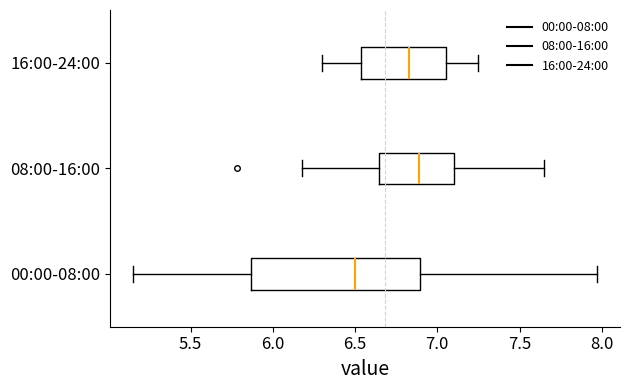

Reading bottom to top, read every box against the x-axis: the position of its median line, the range the box covers, and the ends of its whiskers. The values are not printed on the chart, so give them approximately, as read against the axis.

00:00-08:00: median 6.50, box 5.85 to 6.90, whiskers 5.15 to 7.95
08:00-16:00: median 6.90, box 6.65 to 7.10, whiskers 6.20 to 7.65
16:00-24:00: median 6.85, box 6.55 to 7.05, whiskers 6.30 to 7.25